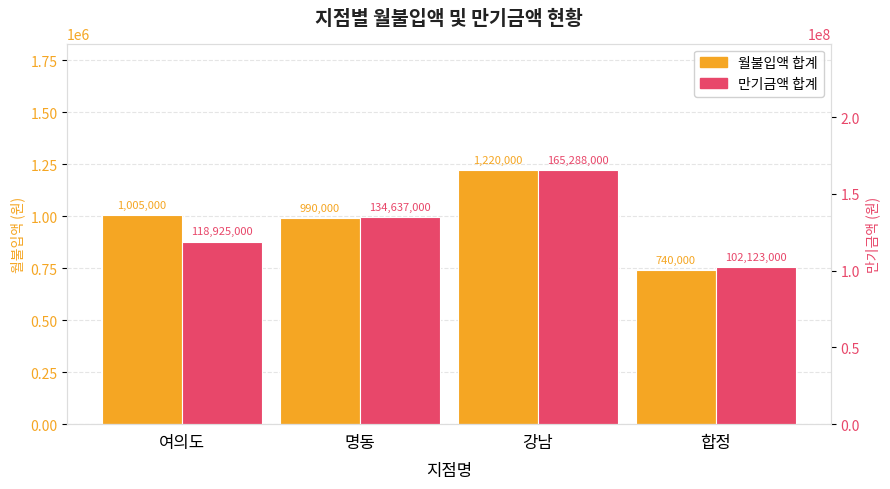

What is the label of the 1st bar from the right?

합정